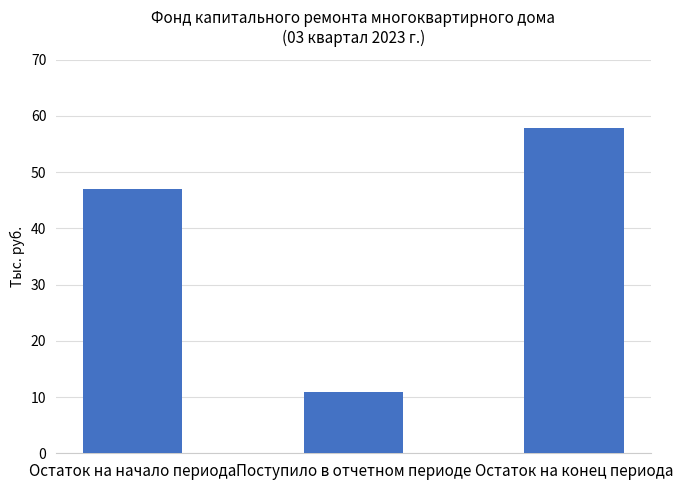

Count the number of data series in this chart.

1